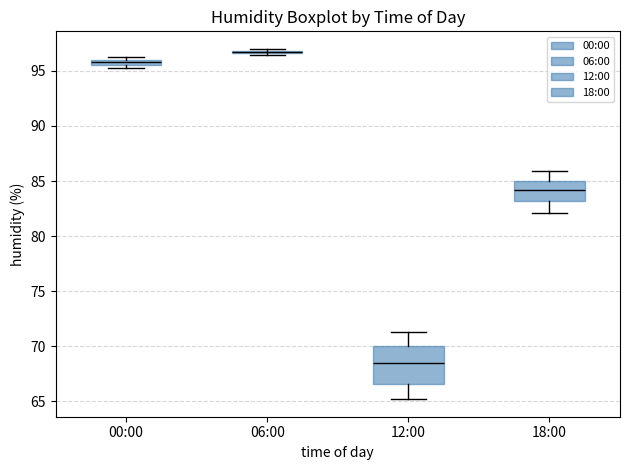

Comparing the boxes themselves (not the whiskers), which one is the tallest?

12:00